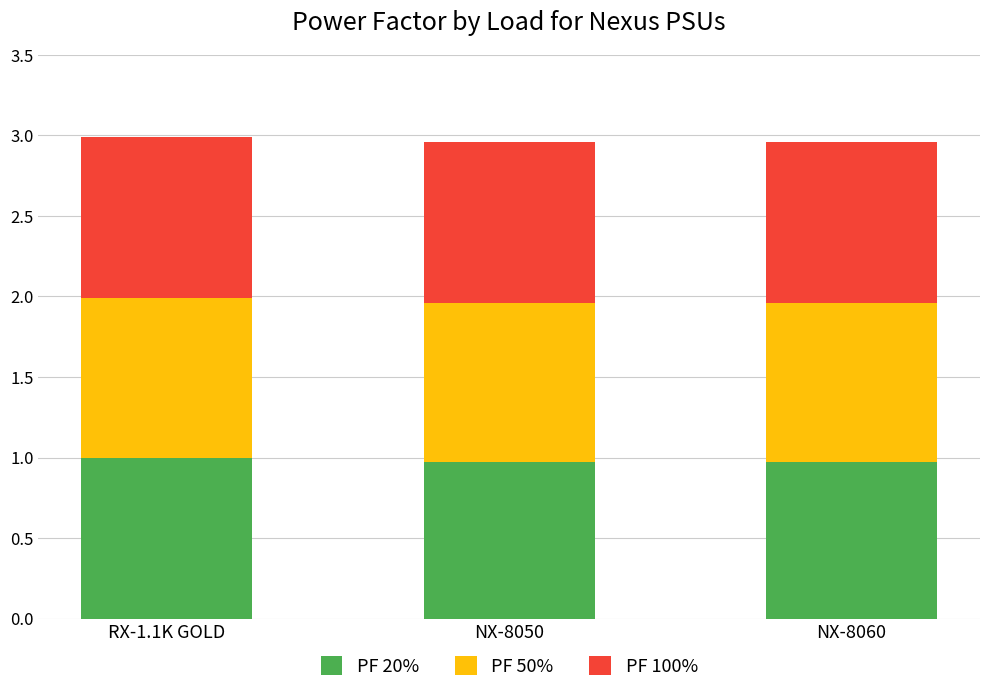

Reading right to left, transcribe the values for PF 20%.

1.0	1.0	1.0